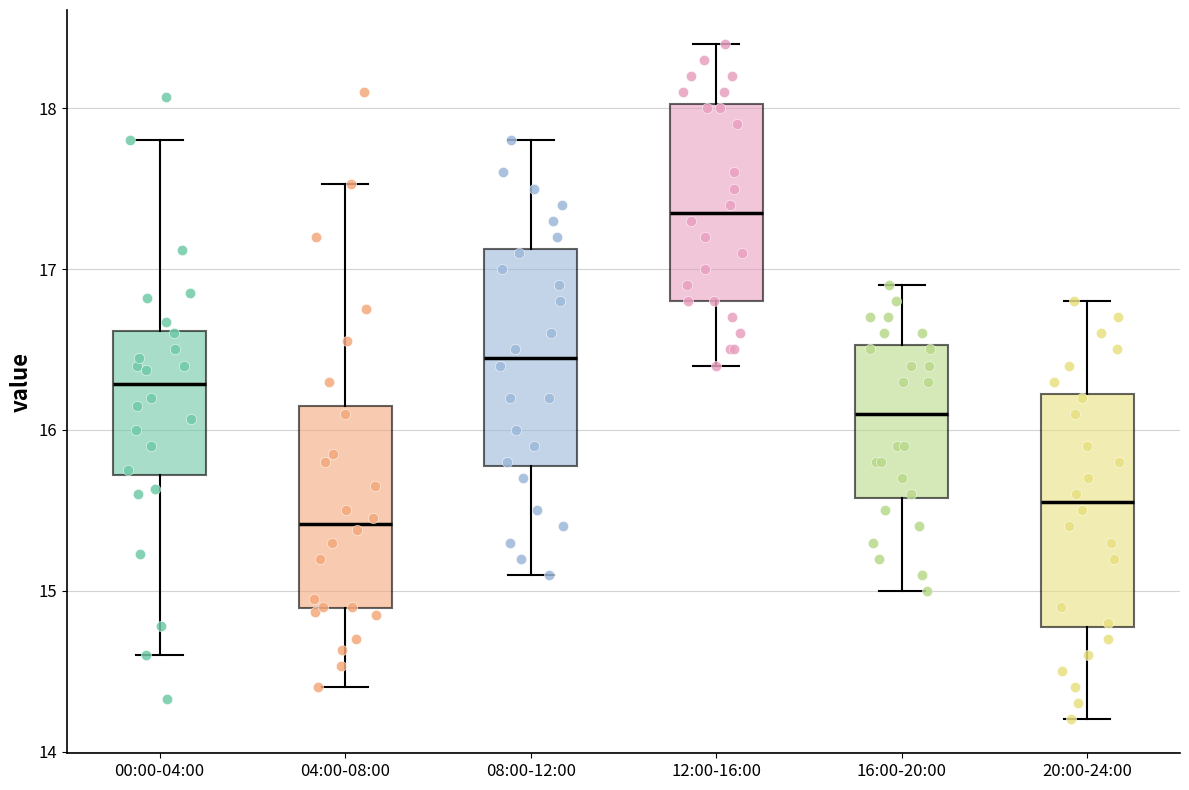

Which box is the tallest, from its lower edge to its upper edge?

20:00-24:00